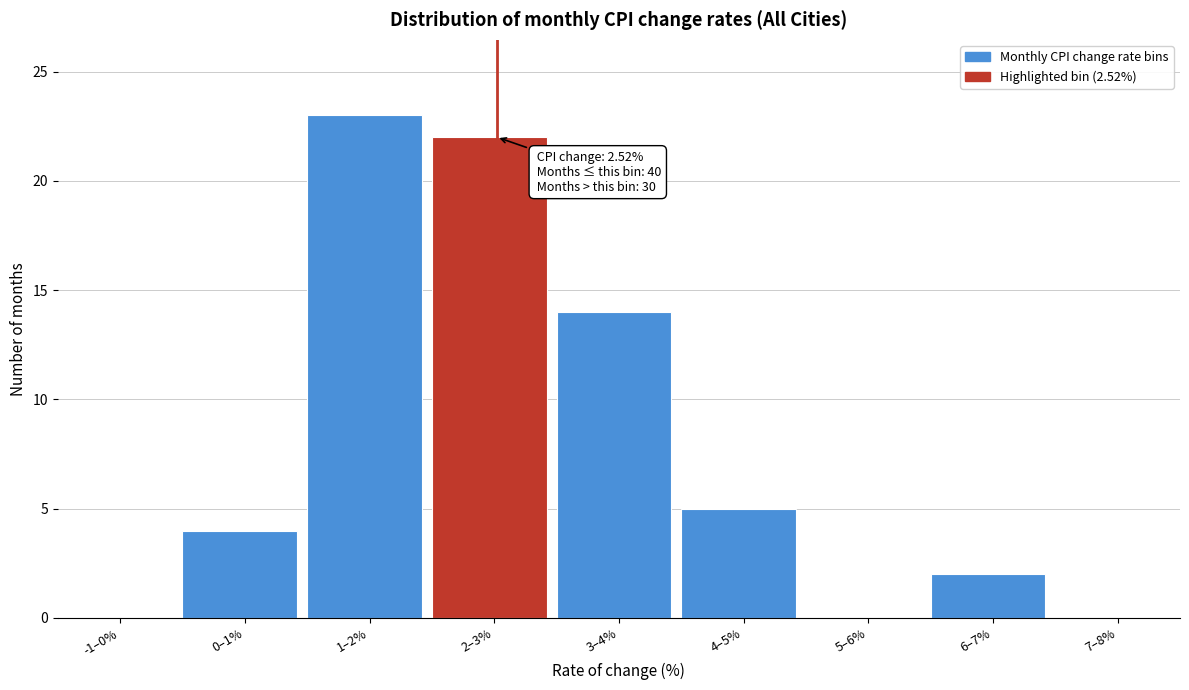

Reading right to left, transcribe all the data shown in this chart.

7–8%=0	6–7%=2	5–6%=0	4–5%=5	3–4%=14	2–3%=22	1–2%=23	0–1%=4	-1–0%=0